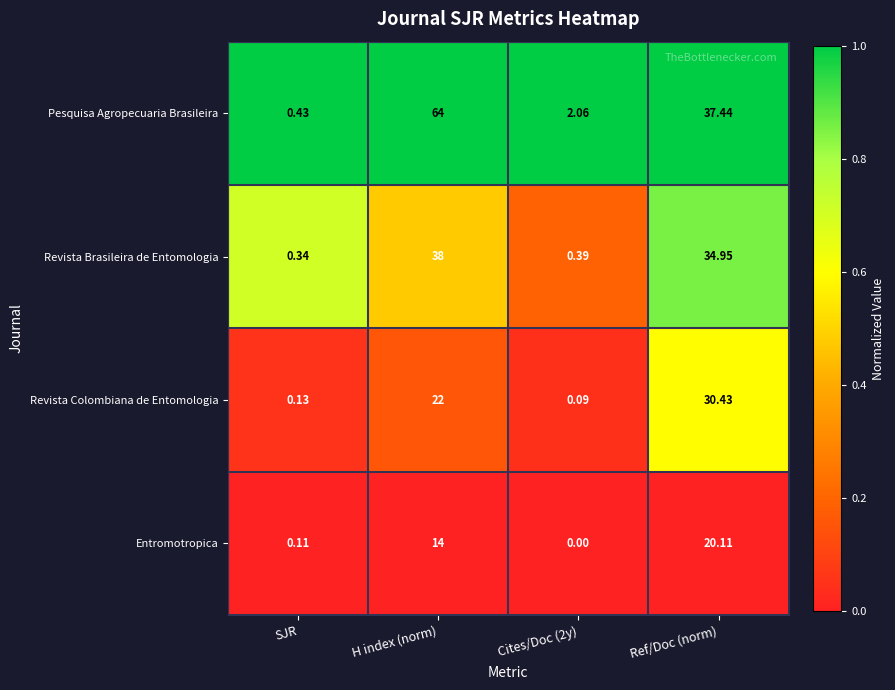

Which series has the largest total across all categories?

Pesquisa Agropecuaria Brasileira